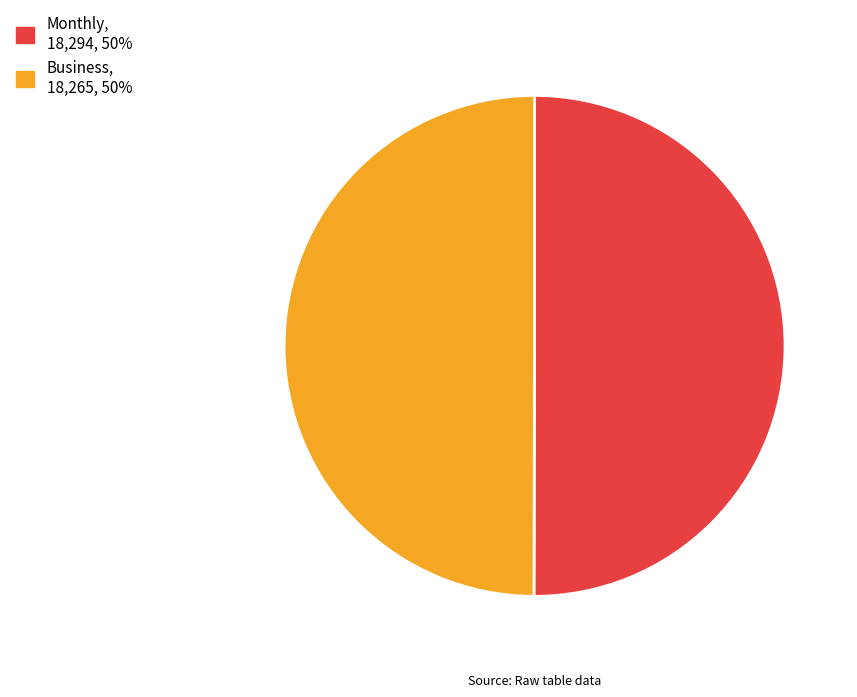

How many slices are in this pie chart?

2